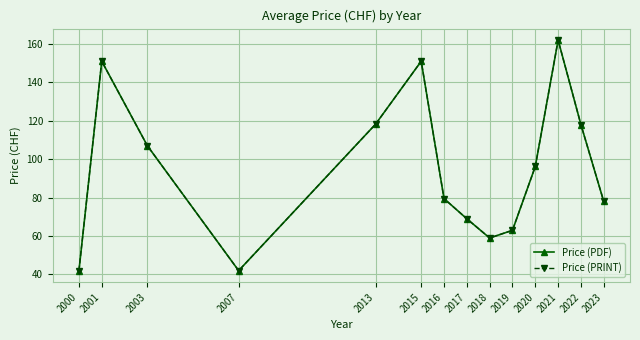

Does the chart have visible grid lines?

Yes